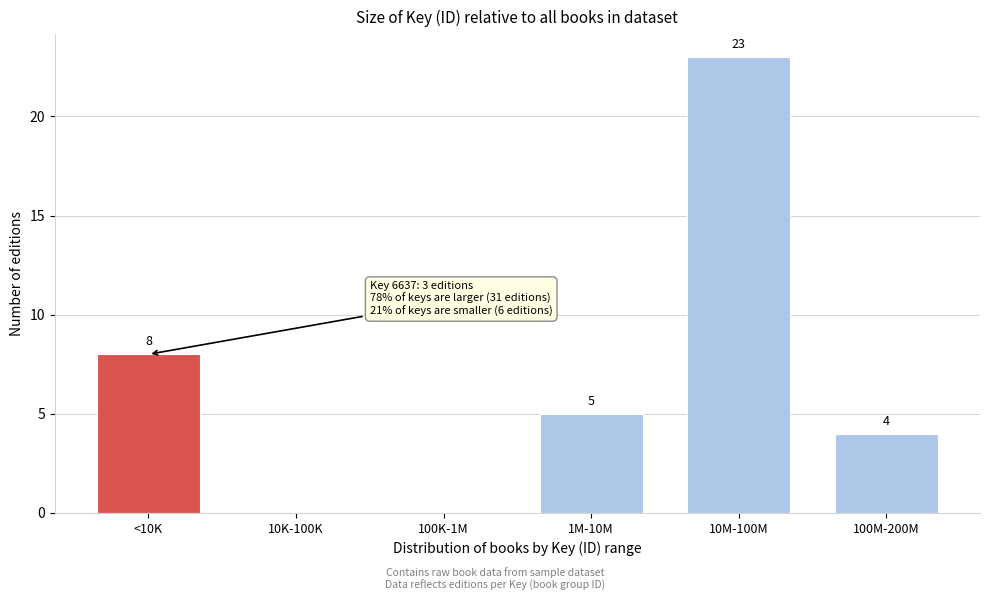

Reading right to left, what are all the values shown in this chart?

100M-200M=4	10M-100M=23	1M-10M=5	100K-1M=0	10K-100K=0	<10K=8